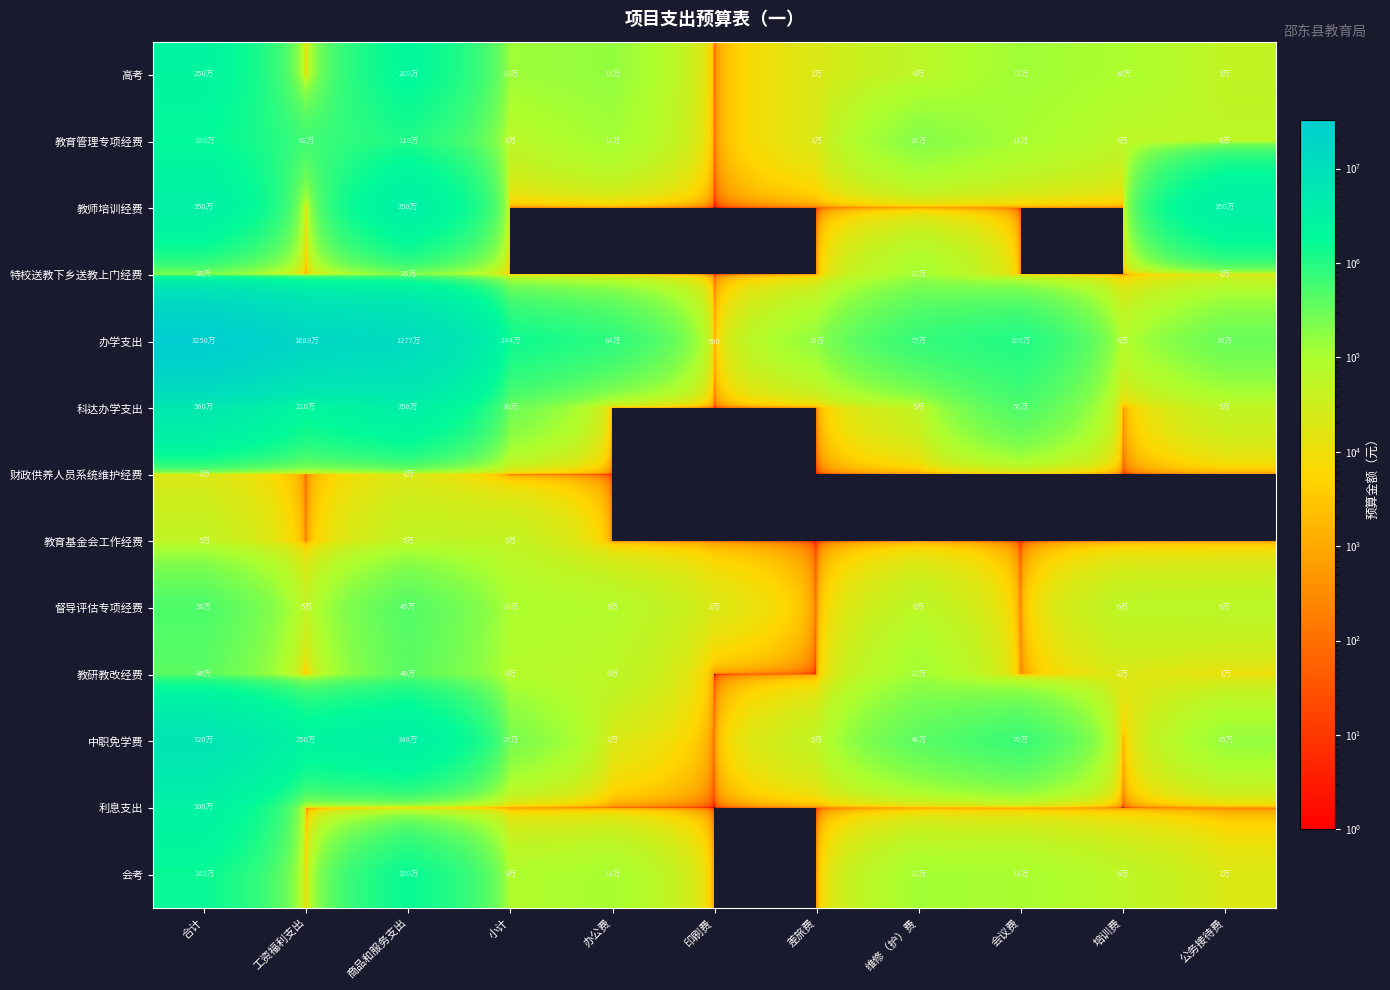

List the series in order of their peak value, lowest first.

财政供养人员系统维护经费, 教育基金会工作经费, 特校送教下乡送教上门经费, 教研教改经费, 督导评估专项经费, 会考, 教育管理专项经费, 高考, 利息支出, 教师培训经费, 科达办学支出, 中职免学费, 办学支出